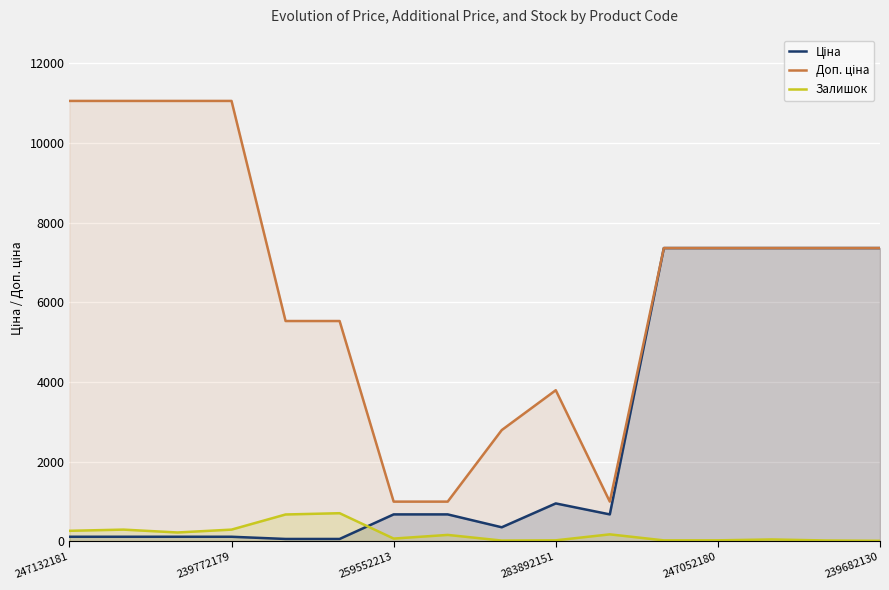

At which category is the sum across all series the highest?

13